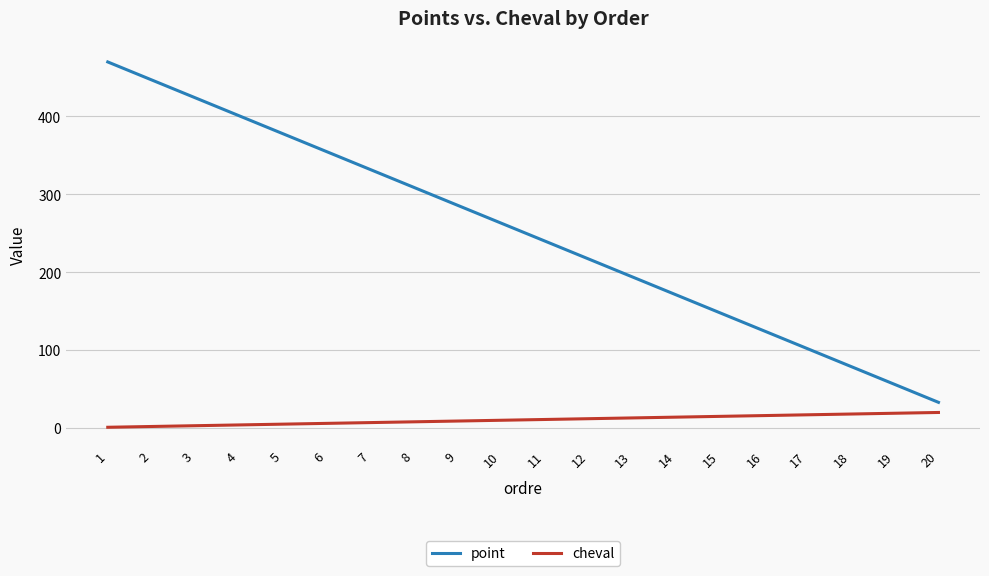

True or false: point and cheval intersect in this chart.

False